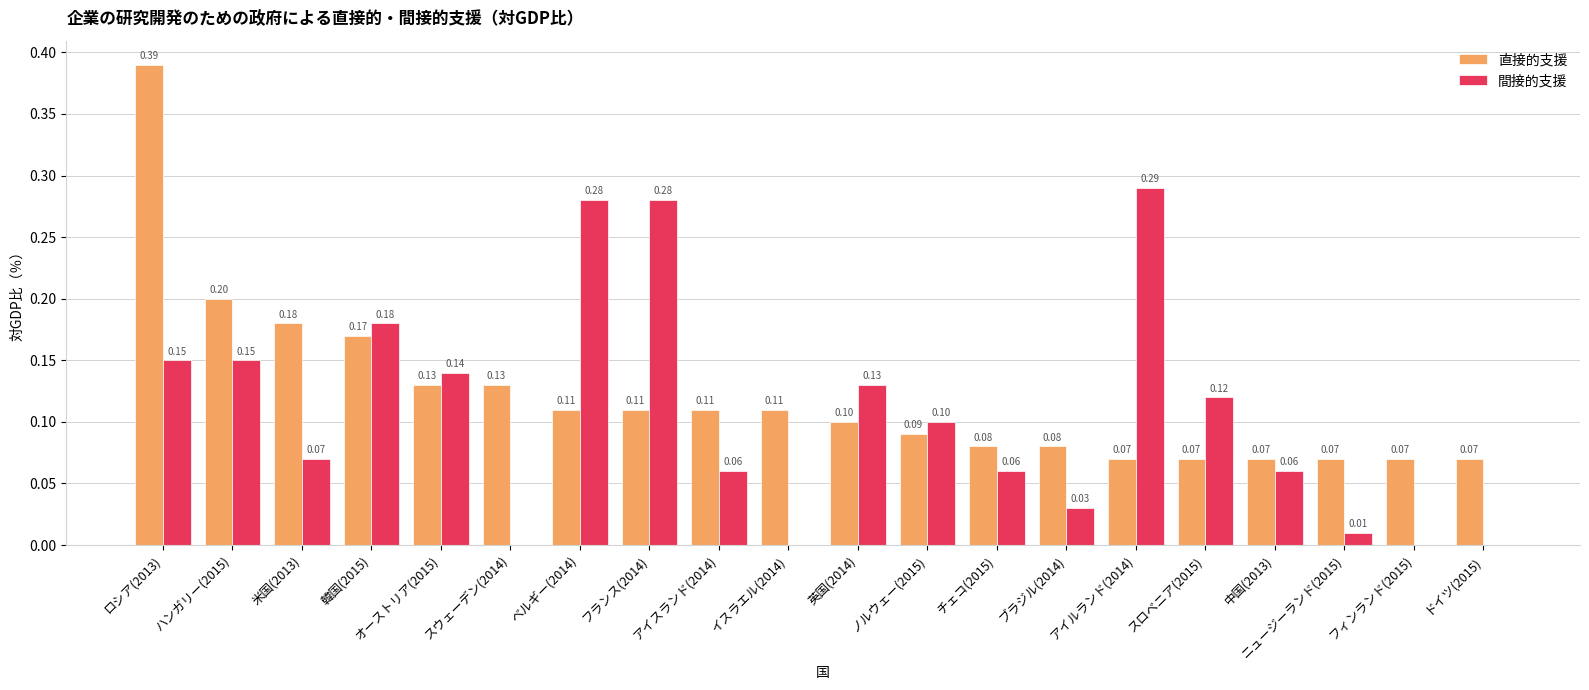

How many groups of bars are there?

20